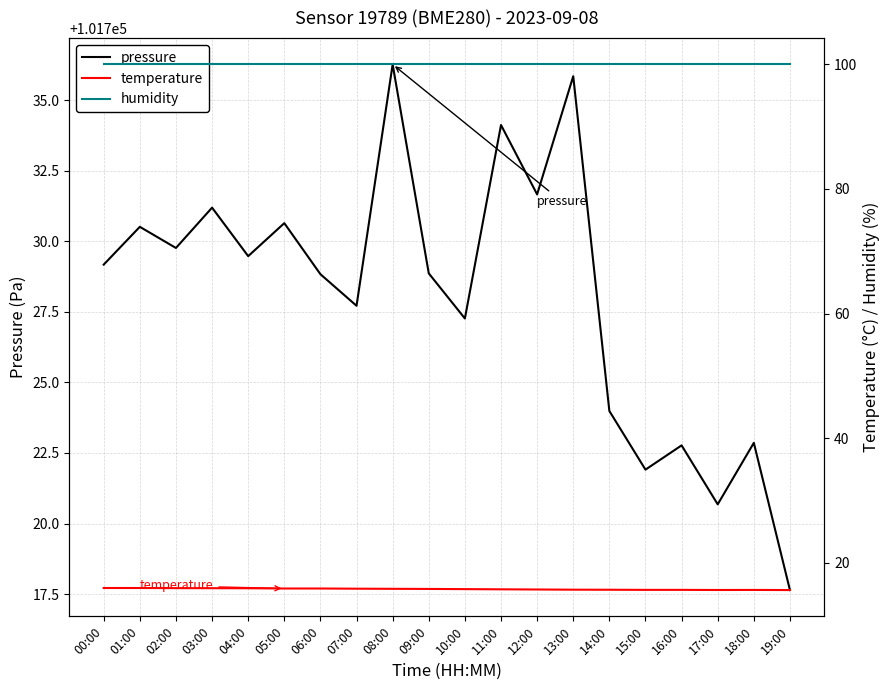

What is the value of the pressure point at the 19th from the left?

101722.9